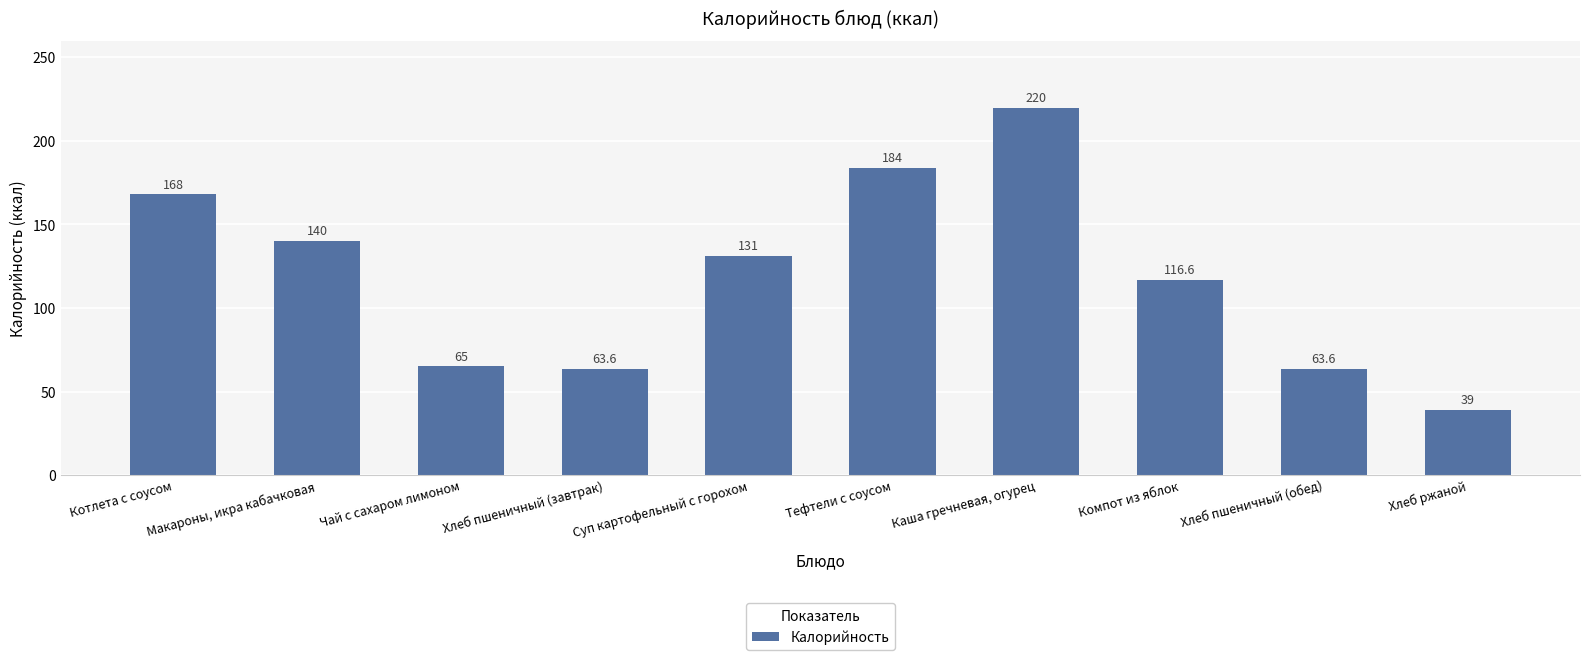

What is the value of the 9th bar from the left?

63.6